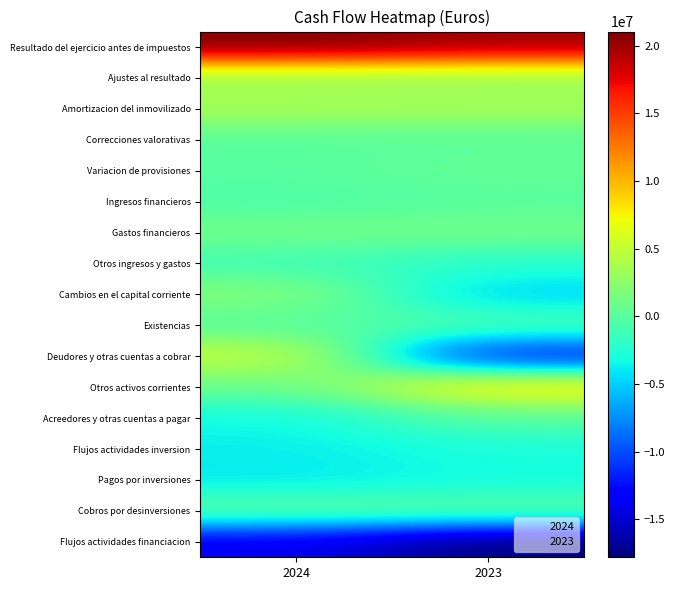

What is the minimum value shown in the chart?

-17804890.0